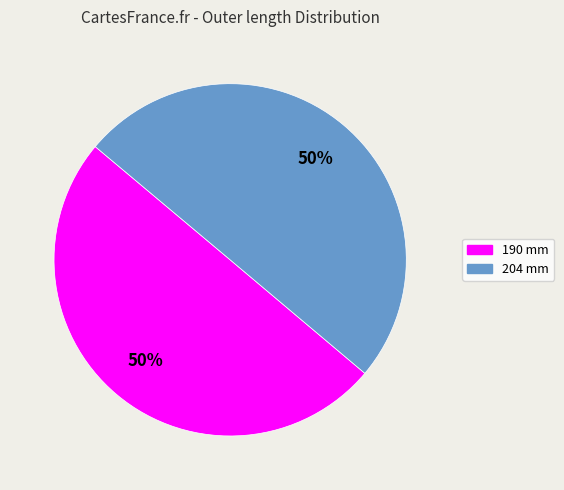

To the nearest percent, what percentage of the pie is 204 mm?

50%